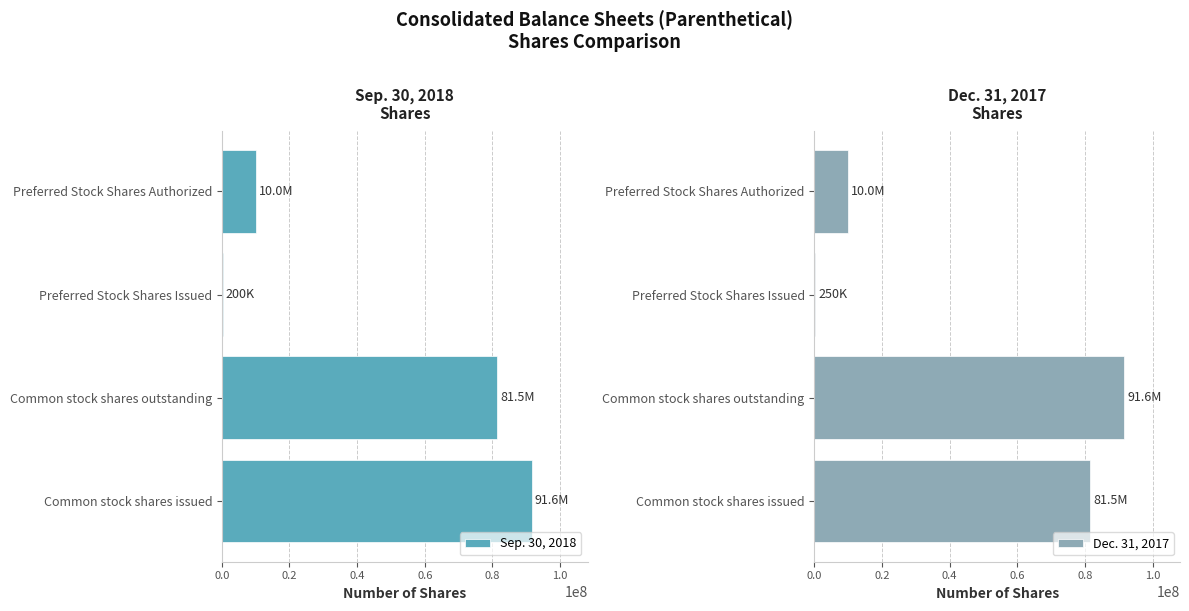

How many values in the Dec. 31, 2017 series are below 81454621?

2